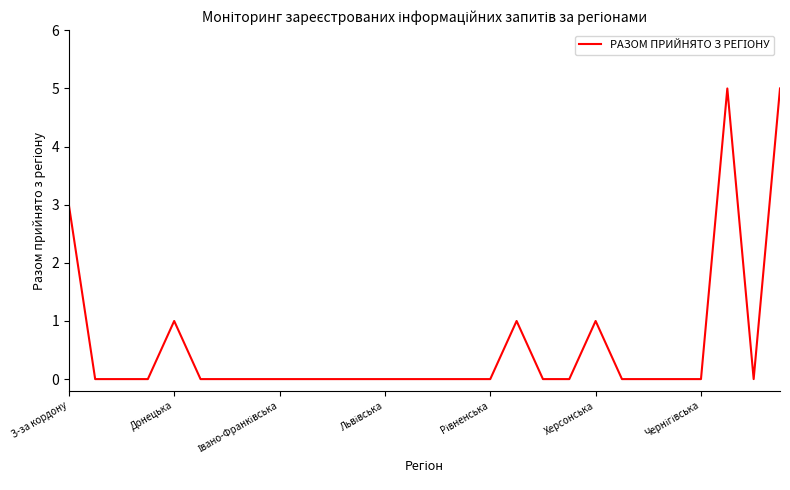

What is the difference between the maximum and minimum values?

5